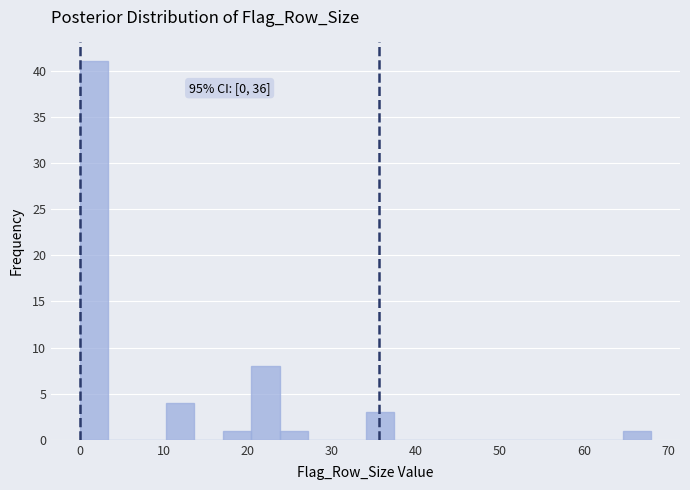

Read against the x-axis, roughly where is the centre of the tallest bar?

2